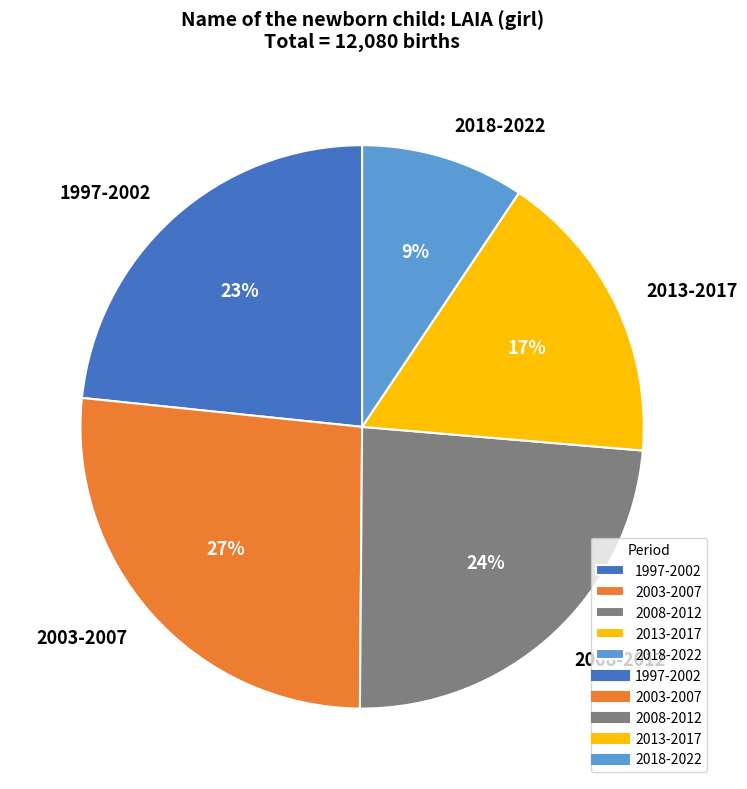

True or false: 2013-2017 accounts for 17% of the total.

True